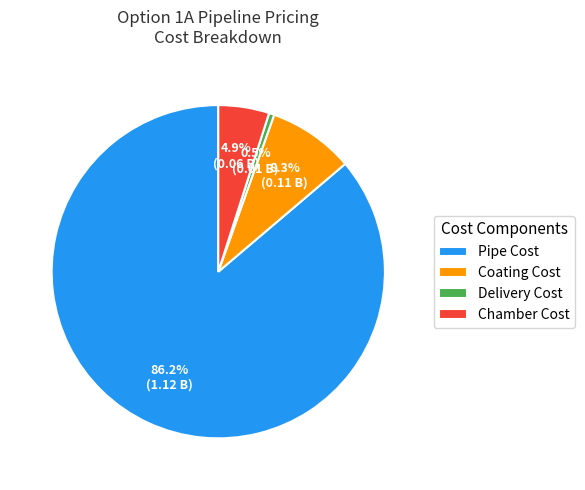

Which category accounts for the majority?

Pipe Cost